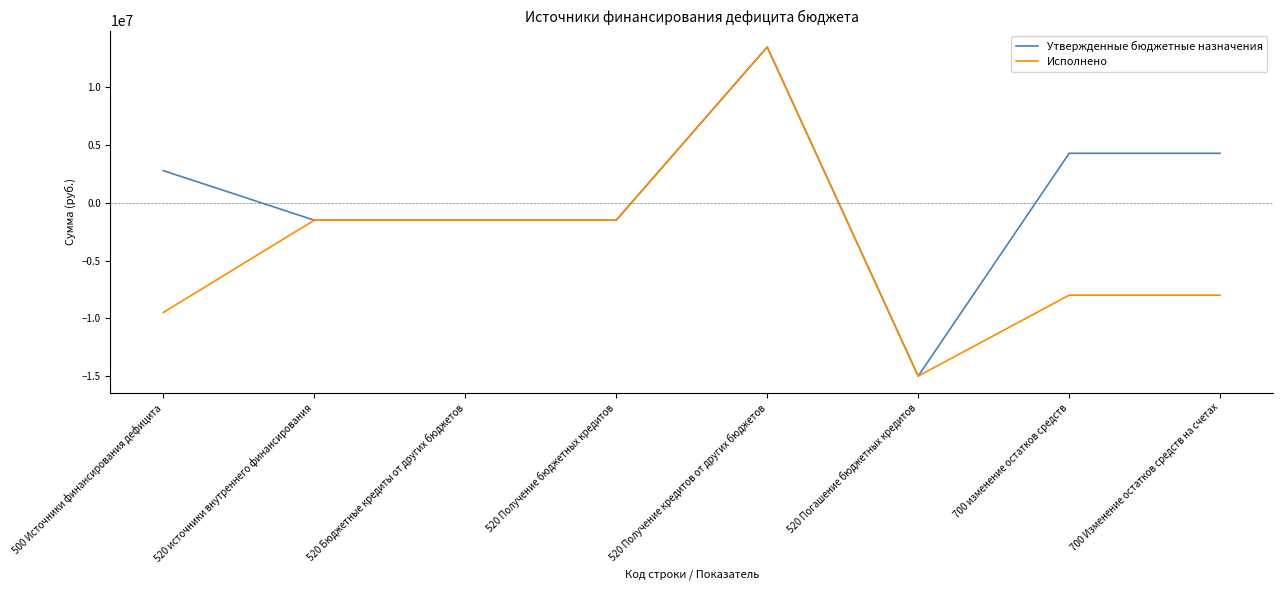

List the series in order of their overall mean, highest first.

Утвержденные бюджетные назначения, Исполнено